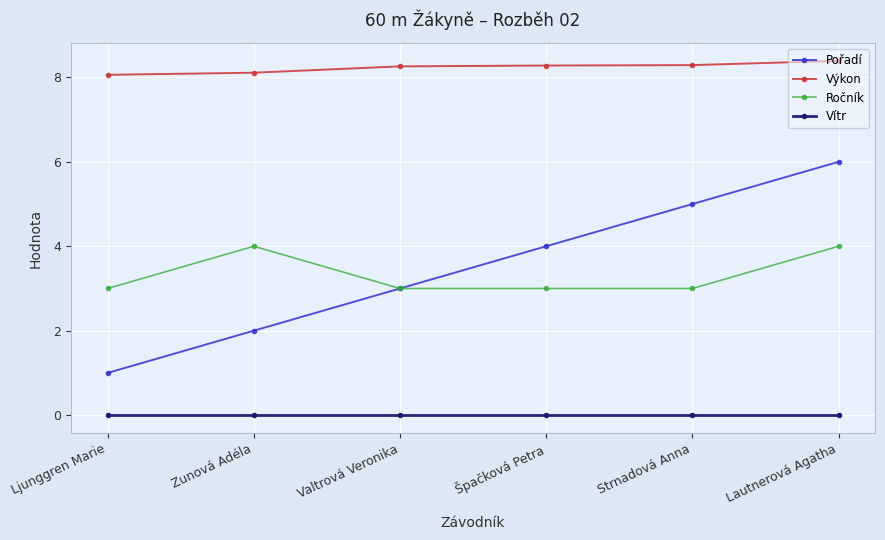

Reading left to right, what are all the values shown in this chart?

Pořadí: Ljunggren Marie=1.0	Zunová Adéla=2.0	Valtrová Veronika=3.0	Špačková Petra=4.0	Strnadová Anna=5.0	Lautnerová Agatha=6.0
Výkon: Ljunggren Marie=8.1	Zunová Adéla=8.1	Valtrová Veronika=8.3	Špačková Petra=8.3	Strnadová Anna=8.3	Lautnerová Agatha=8.4
Ročník: Ljunggren Marie=3.0	Zunová Adéla=4.0	Valtrová Veronika=3.0	Špačková Petra=3.0	Strnadová Anna=3.0	Lautnerová Agatha=4.0
Vítr: Ljunggren Marie=0.0	Zunová Adéla=0.0	Valtrová Veronika=0.0	Špačková Petra=0.0	Strnadová Anna=0.0	Lautnerová Agatha=0.0